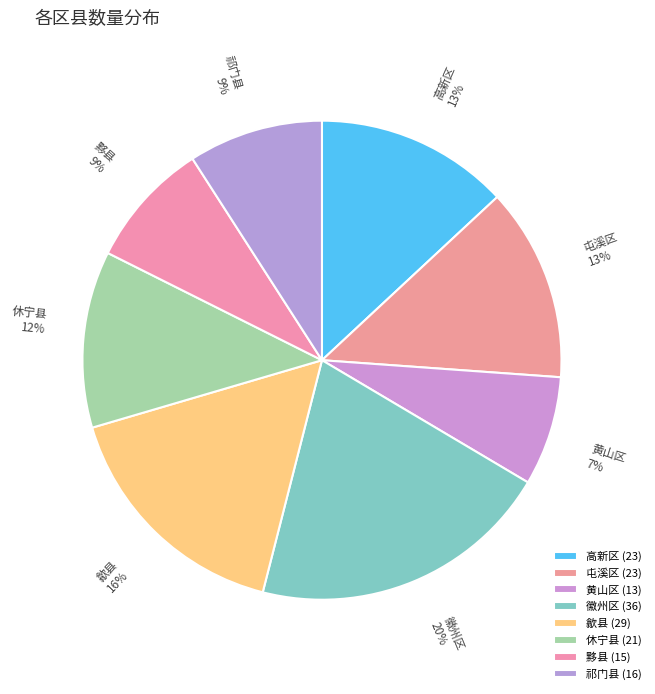

Do 休宁县 and 高新区 together represent more than half of the pie?

No